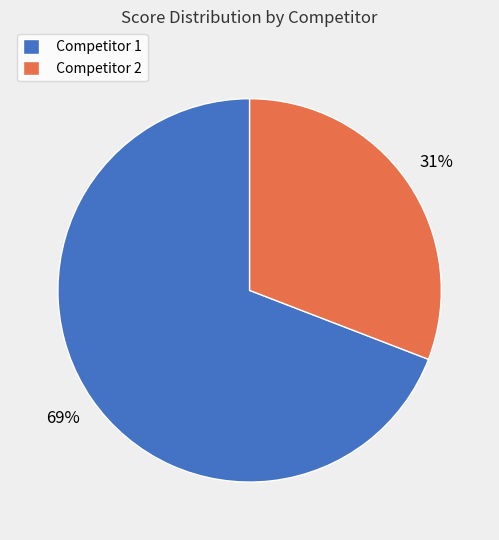

Does Competitor 2 represent more than half of the total?

No